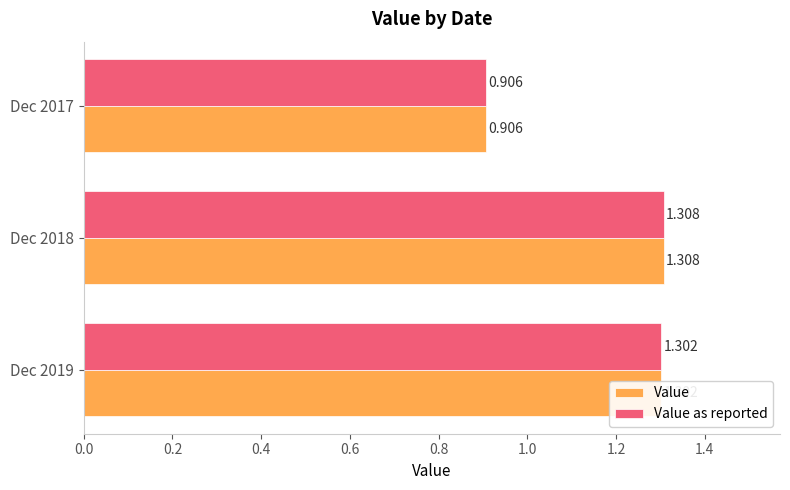

Is the value of Value at Dec 2017 greater than the value of Value as reported at Dec 2018?

No